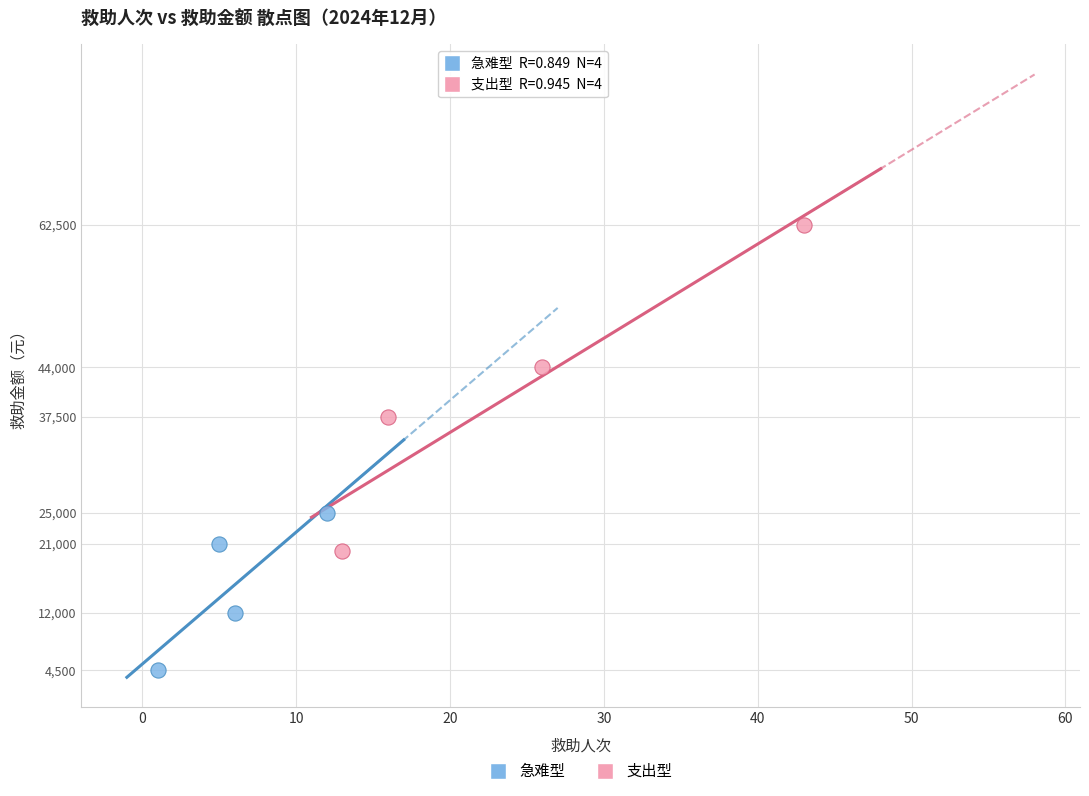

Which series contains the lowest Y value?

急难型